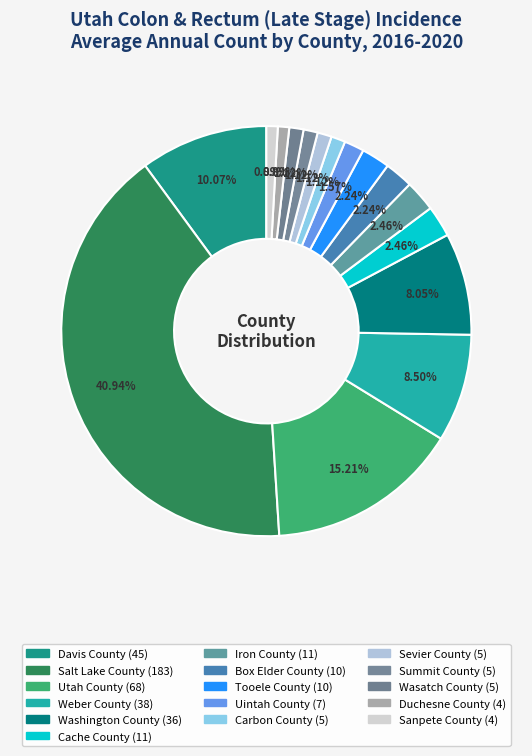

True or false: Duchesne County accounts for 1% of the total.

True